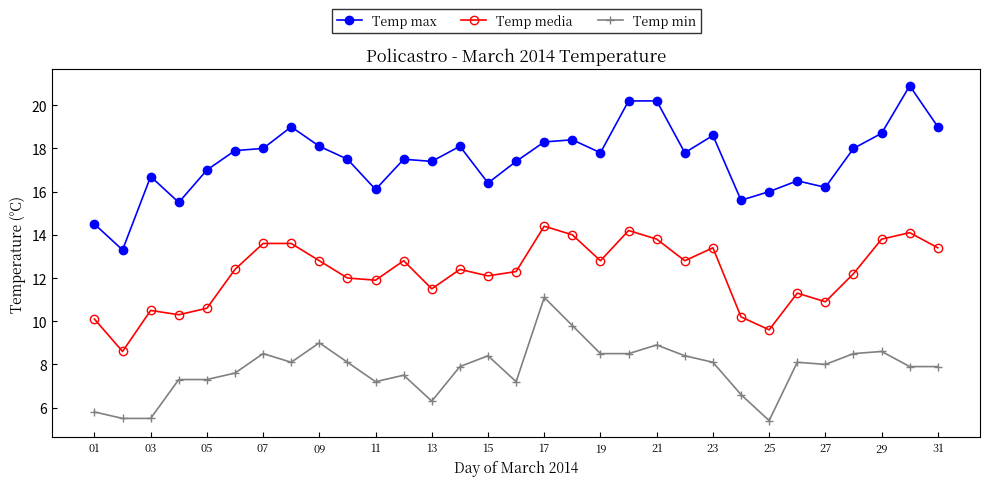

What is the value of the Temp min point at the 20th from the left?

8.5